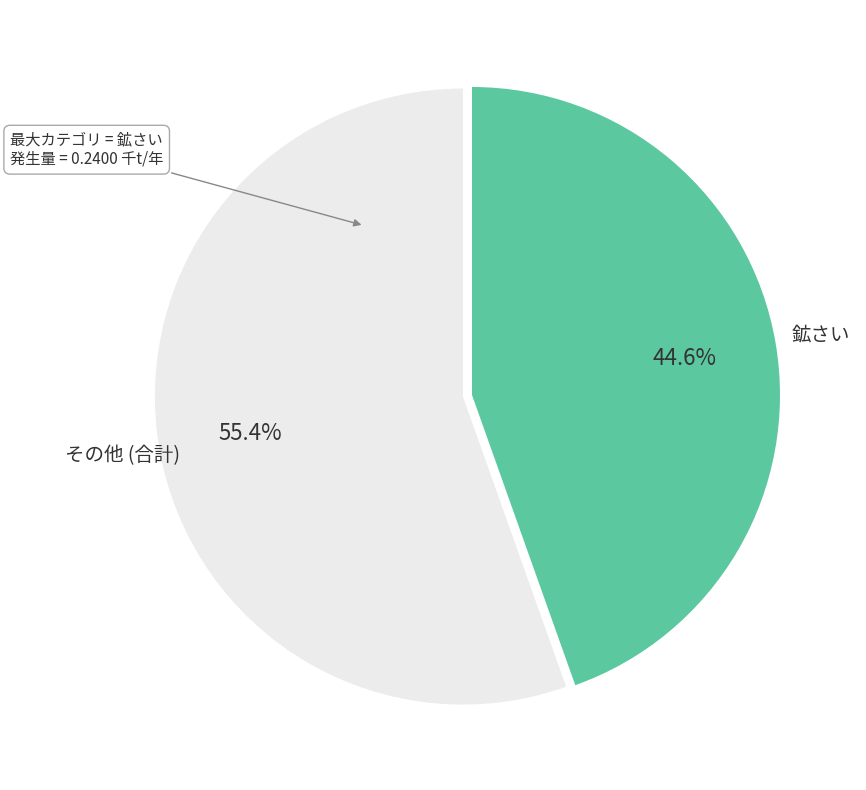

What is the smallest slice in the pie chart?

鉱さい